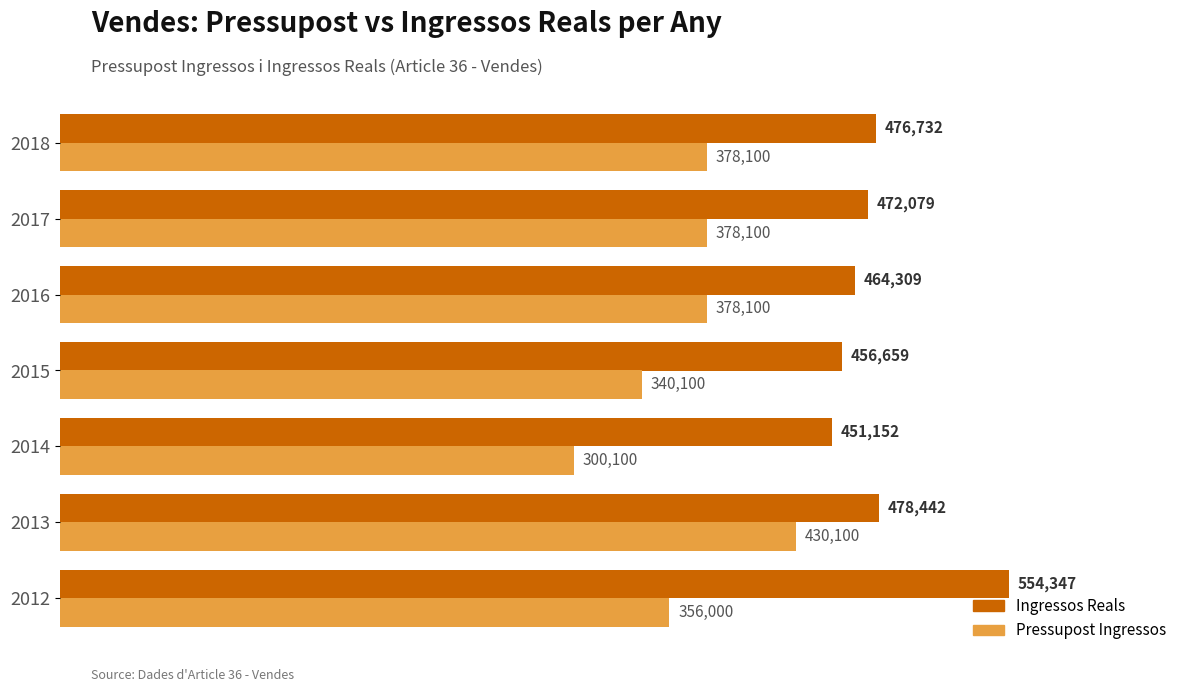

At which category is the sum across all series the highest?

2012